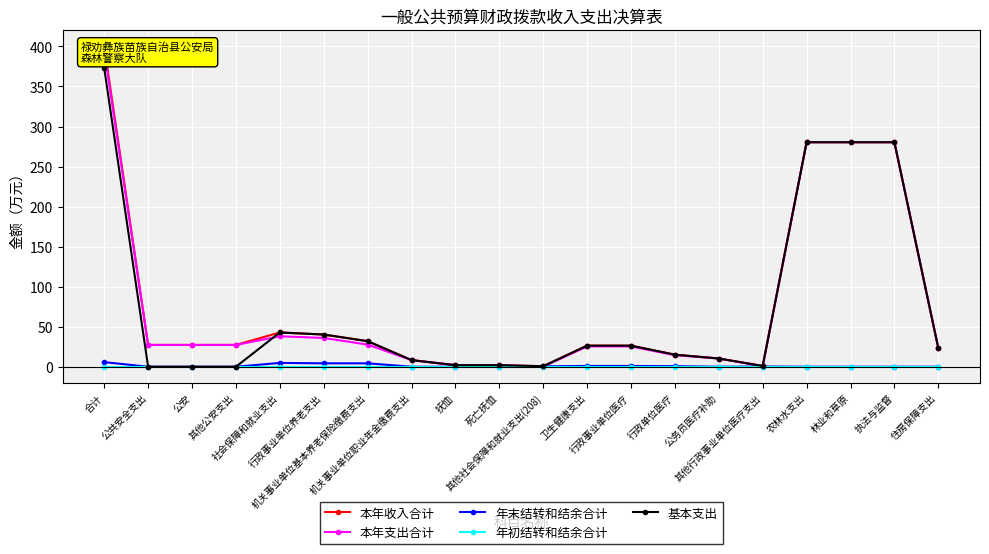

Which category has the lowest value across all series?

公共安全支出